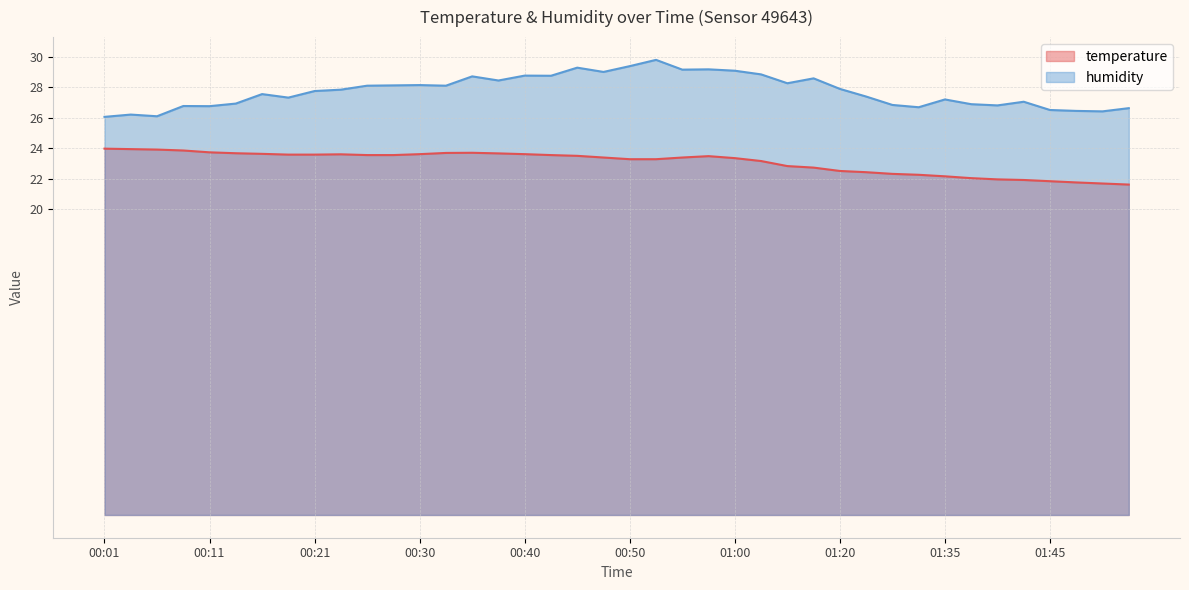

List the series in order of their overall mean, highest first.

humidity, temperature